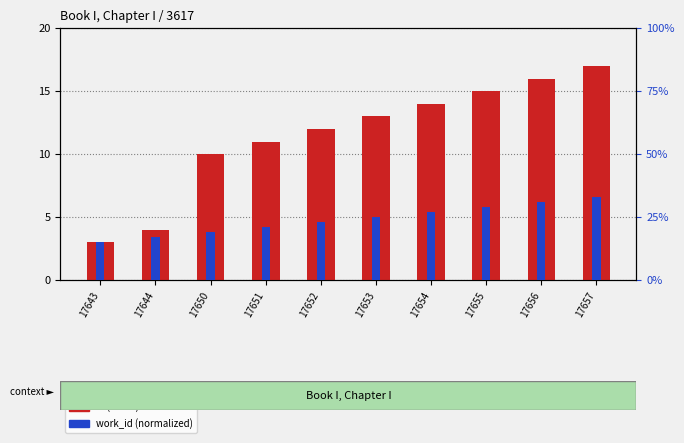

Between 17650 and 17653, which series saw the biggest shift?

work_id (normalized)